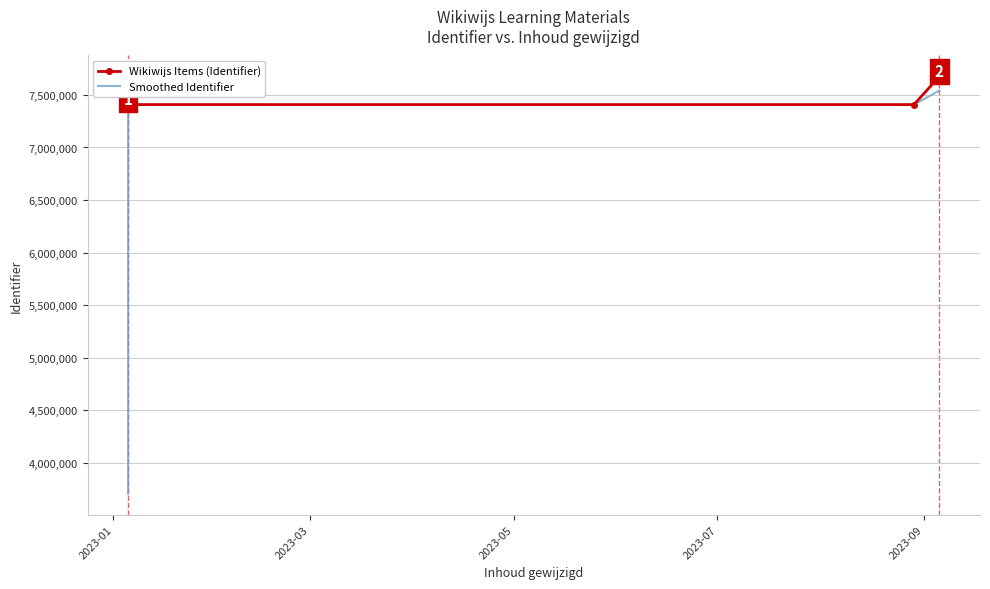

Which series has the widest spread of values?

Smoothed Identifier